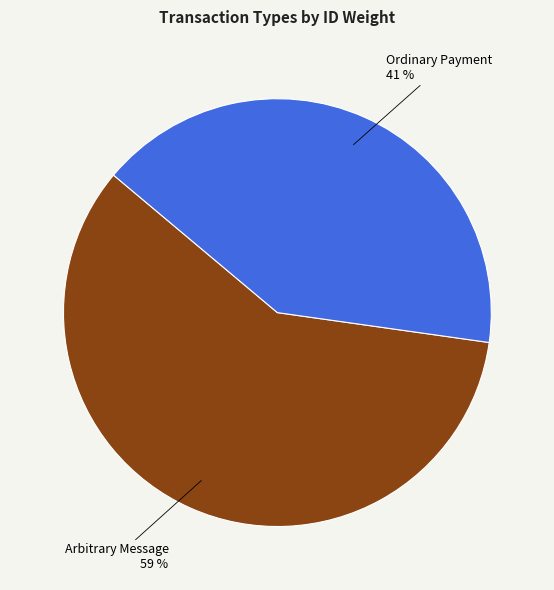

How many segments does this pie chart have?

2